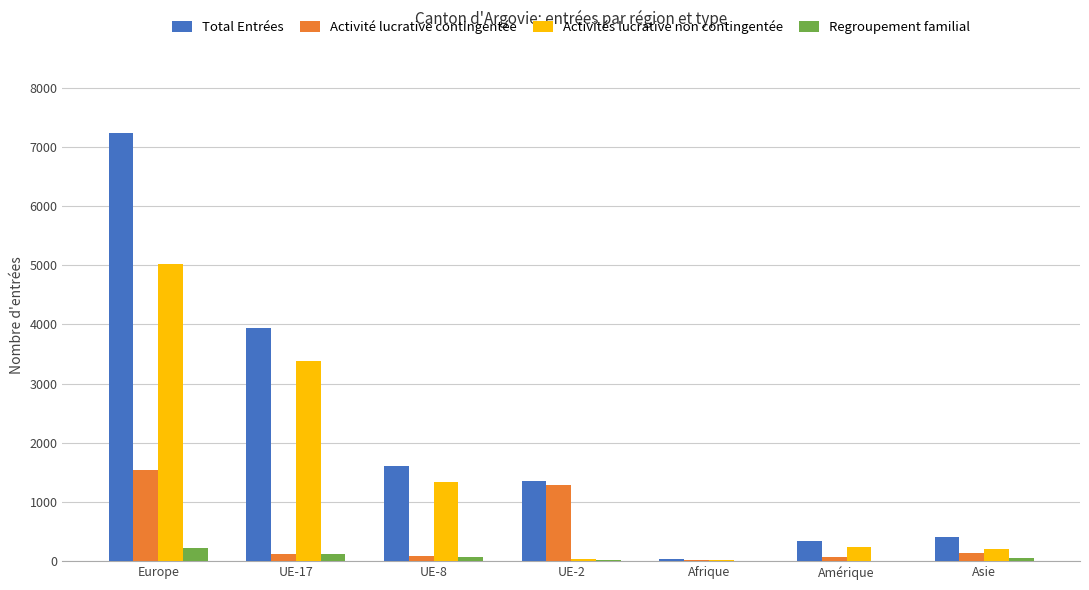

What is the sum of all Activité lucrative contingentée values?

3261